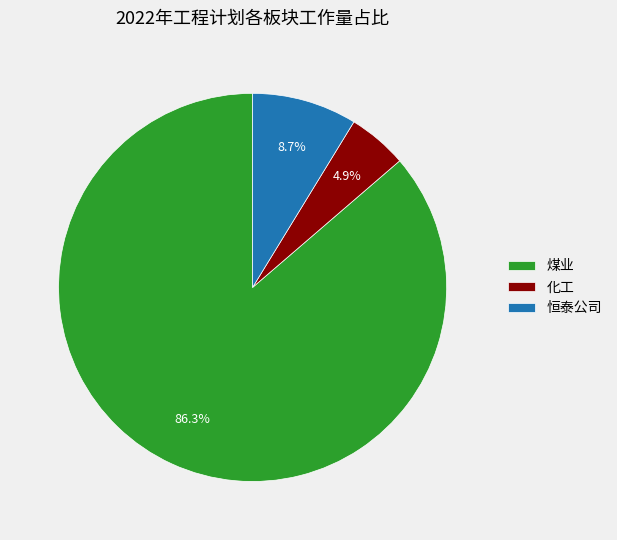

To the nearest percent, what portion does 化工 represent?

5%